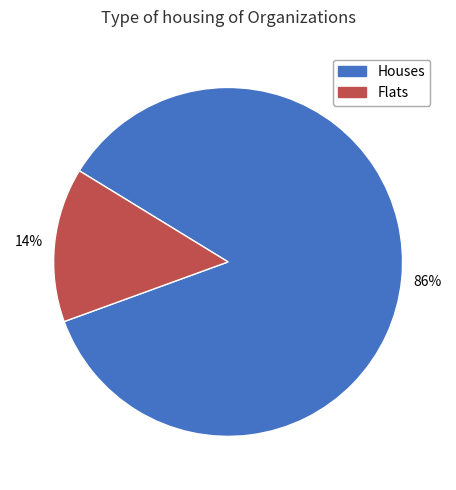

To the nearest percent, what is the combined percentage of Houses and Flats?

100%